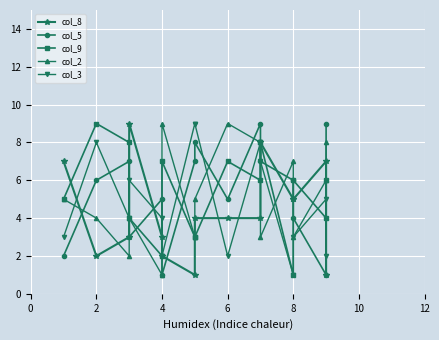

True or false: col_2 has a value of 2 at 4.

True